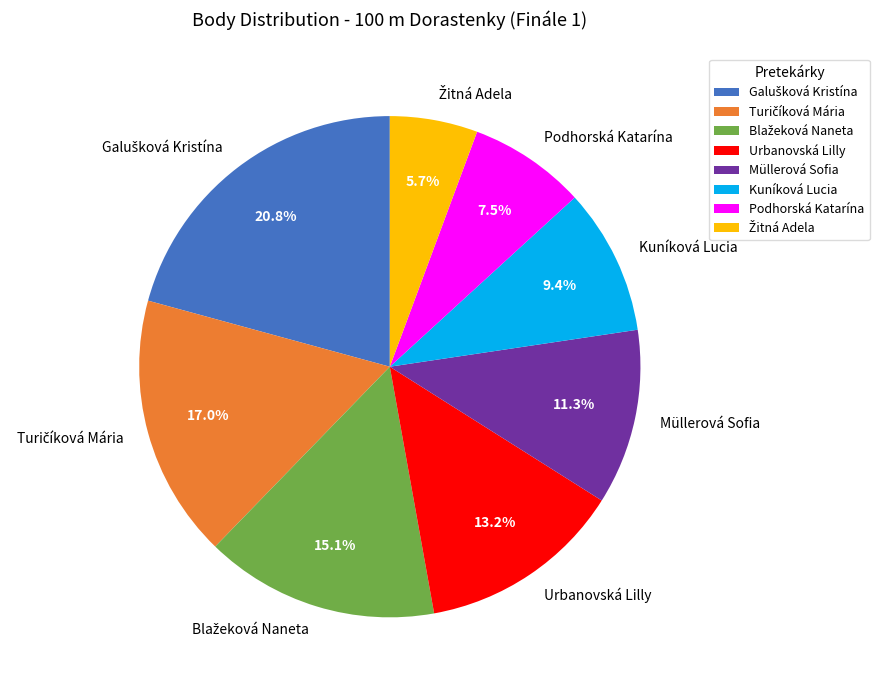

To the nearest percent, what is the average slice percentage?

12%